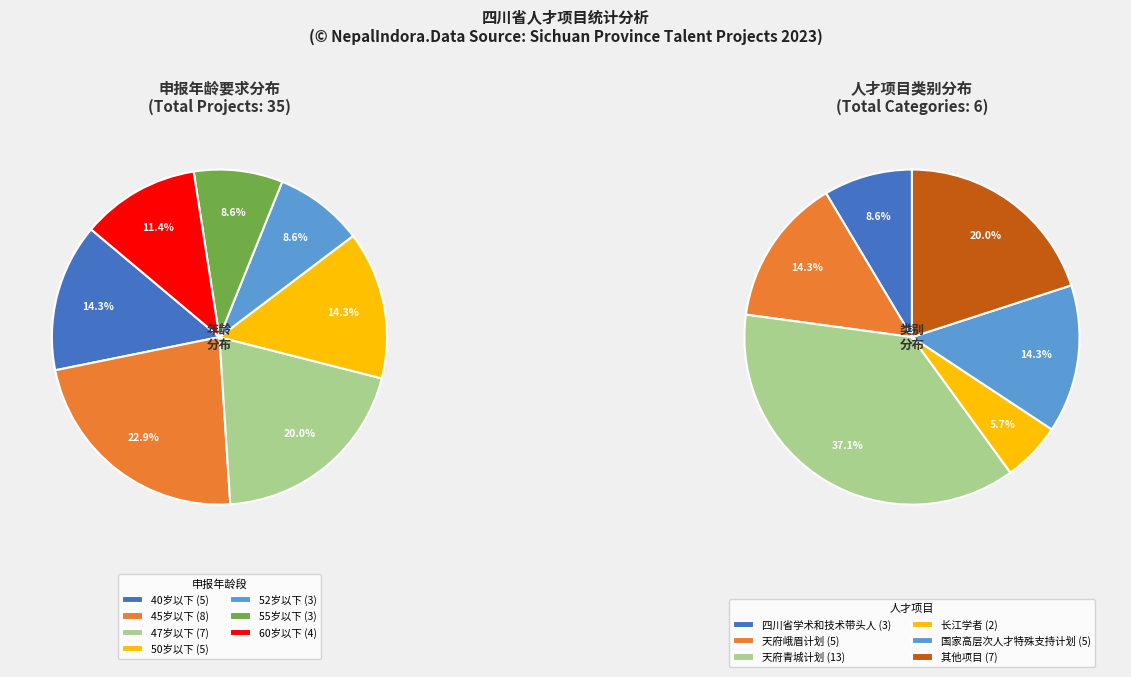

To the nearest percent, what is the combined percentage of 45岁以下 and 60岁以下?

34%